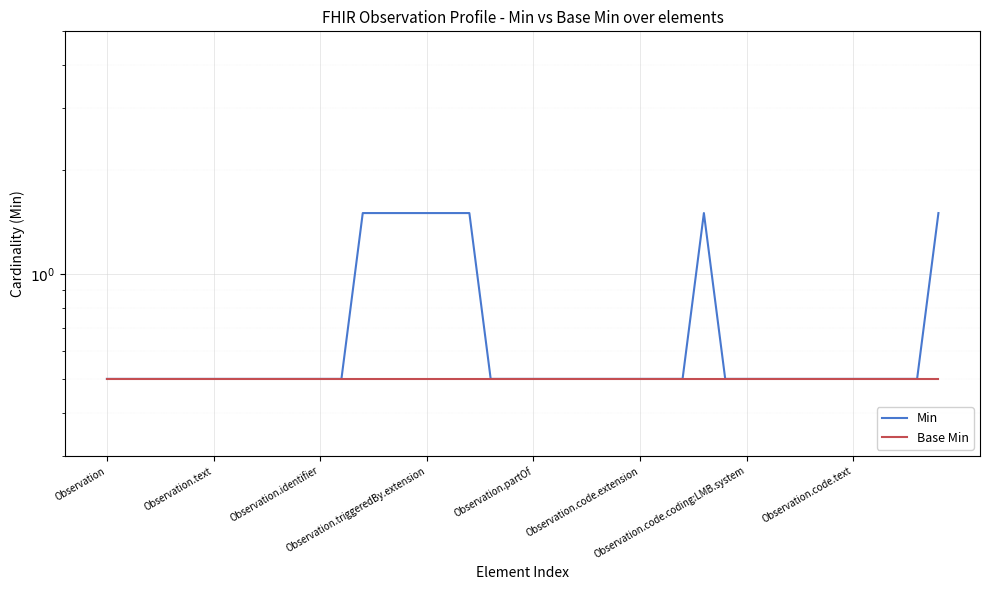

At how many categories does at least one series exceed 0?

40